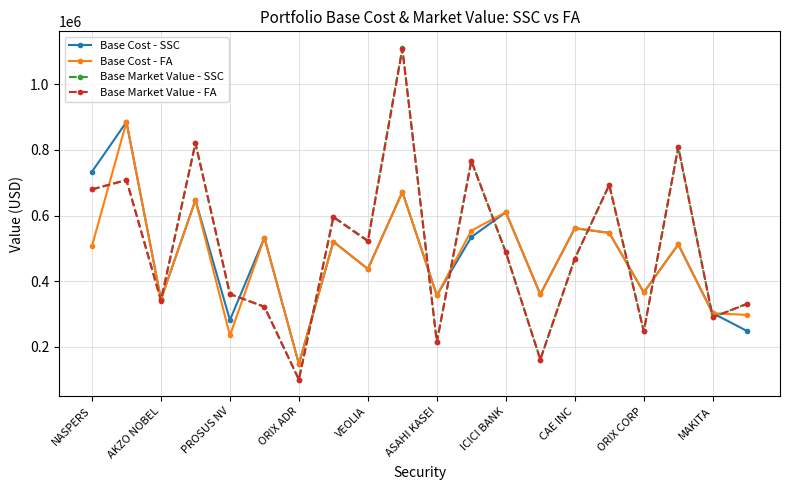

True or false: Base Cost - FA has more than 2 interior local peaks.

True